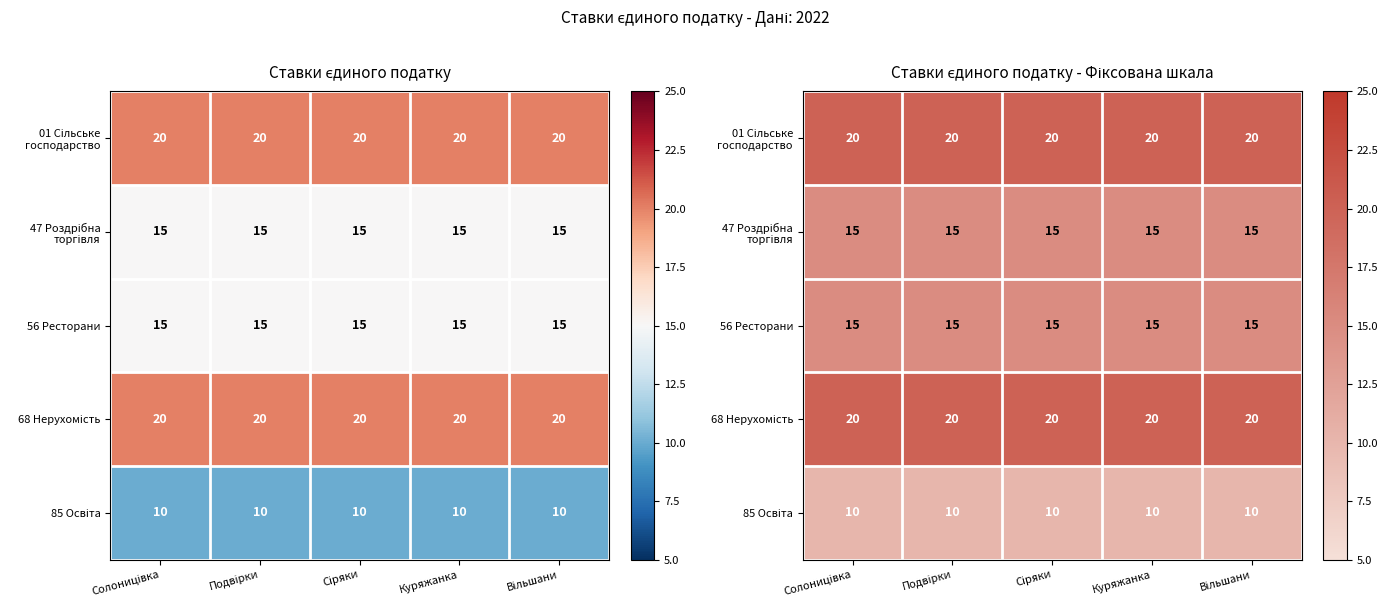

What is the smallest value displayed?

10